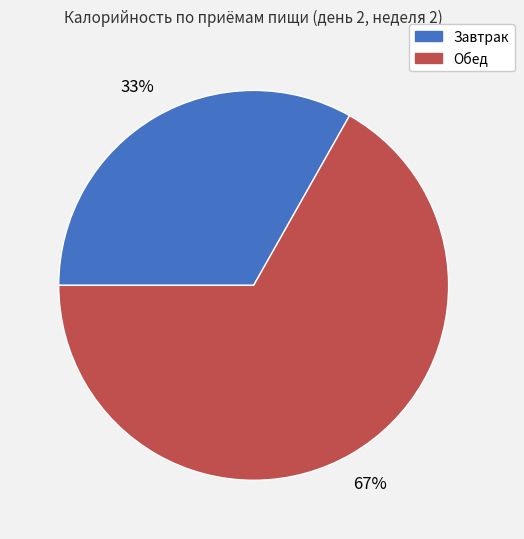

What is the majority slice?

Обед